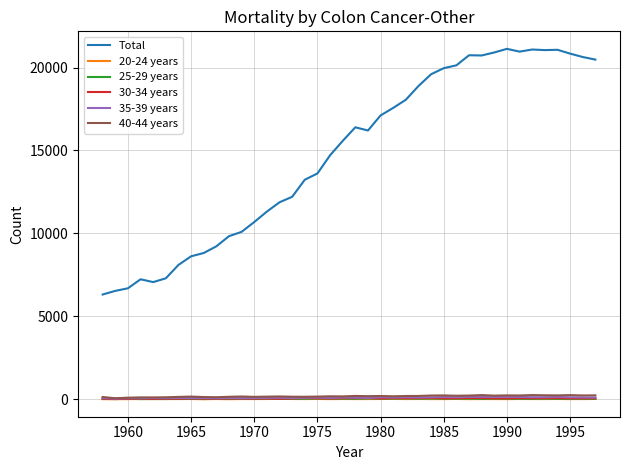

How many values in the 30-34 years series are below 55?

19